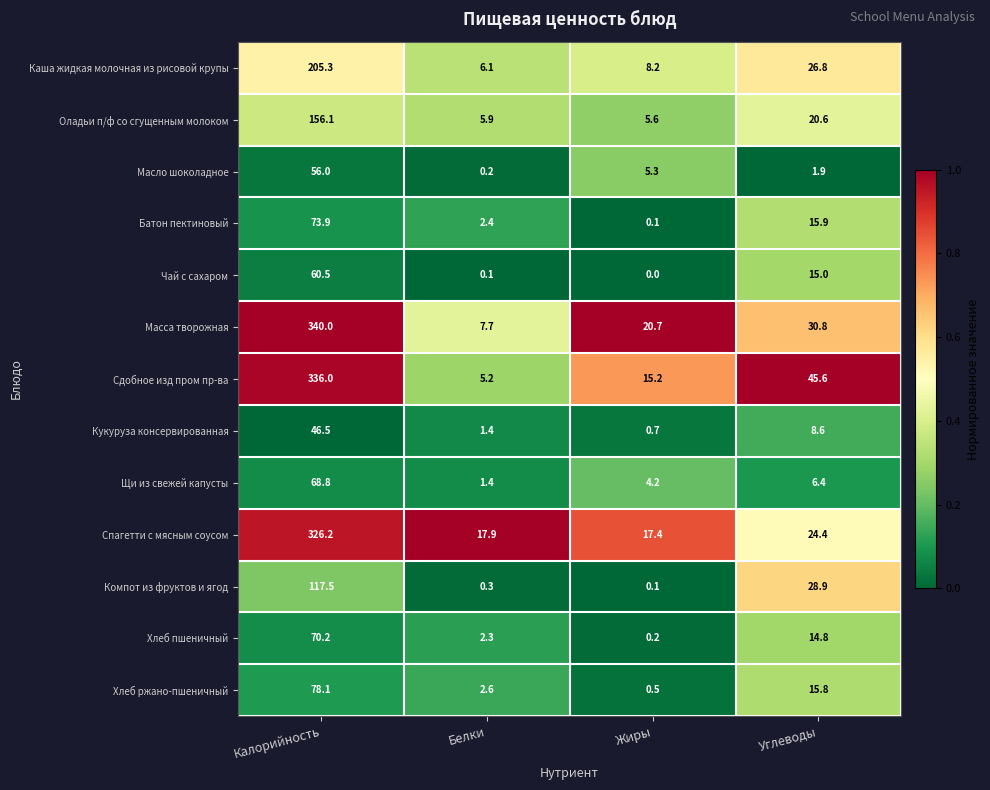

At which label does Спагетти с мясным соусом reach its minimum?

Жиры